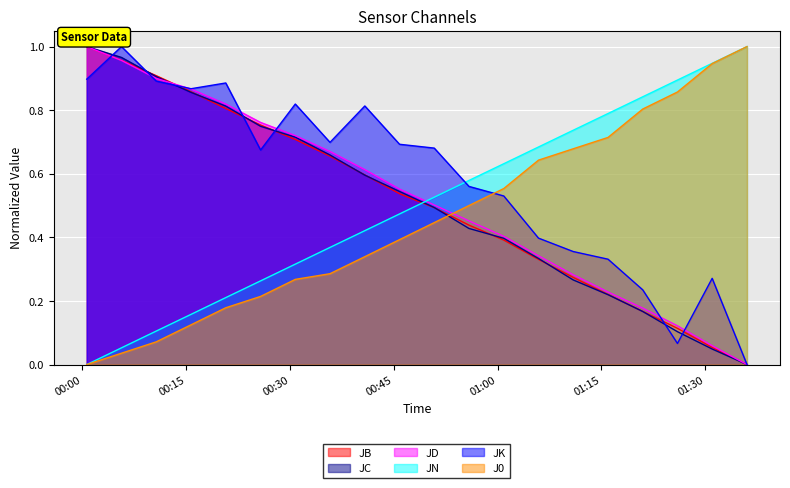

Which category has the lowest value across all series?

2016-09-02 01:36:03